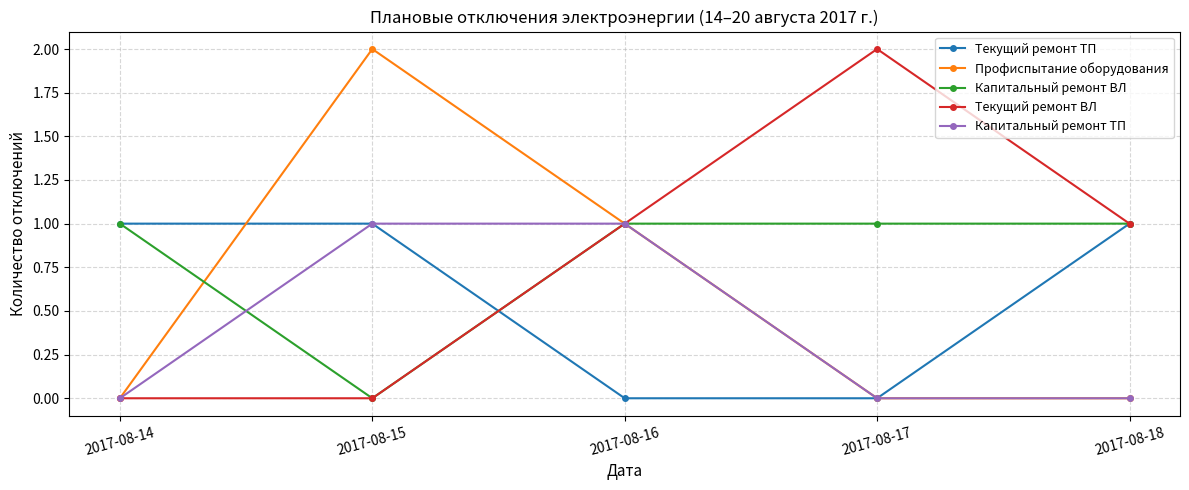

Is this an area chart (filled region under the line)?

No